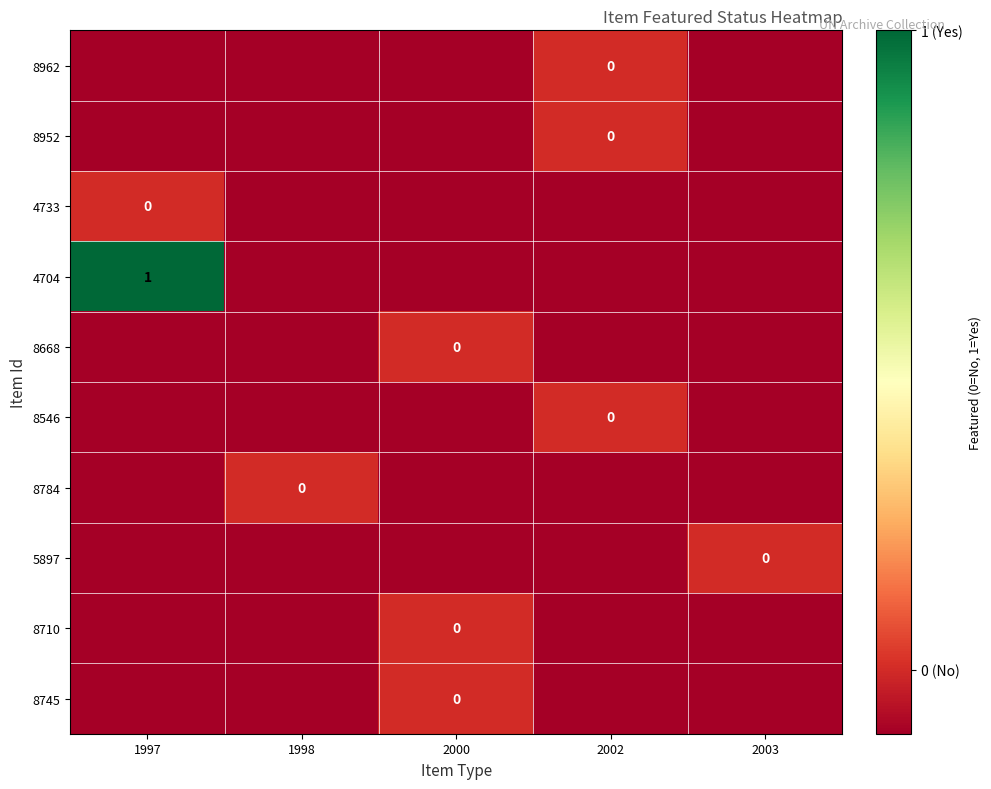

What is the greatest value displayed?

1.0